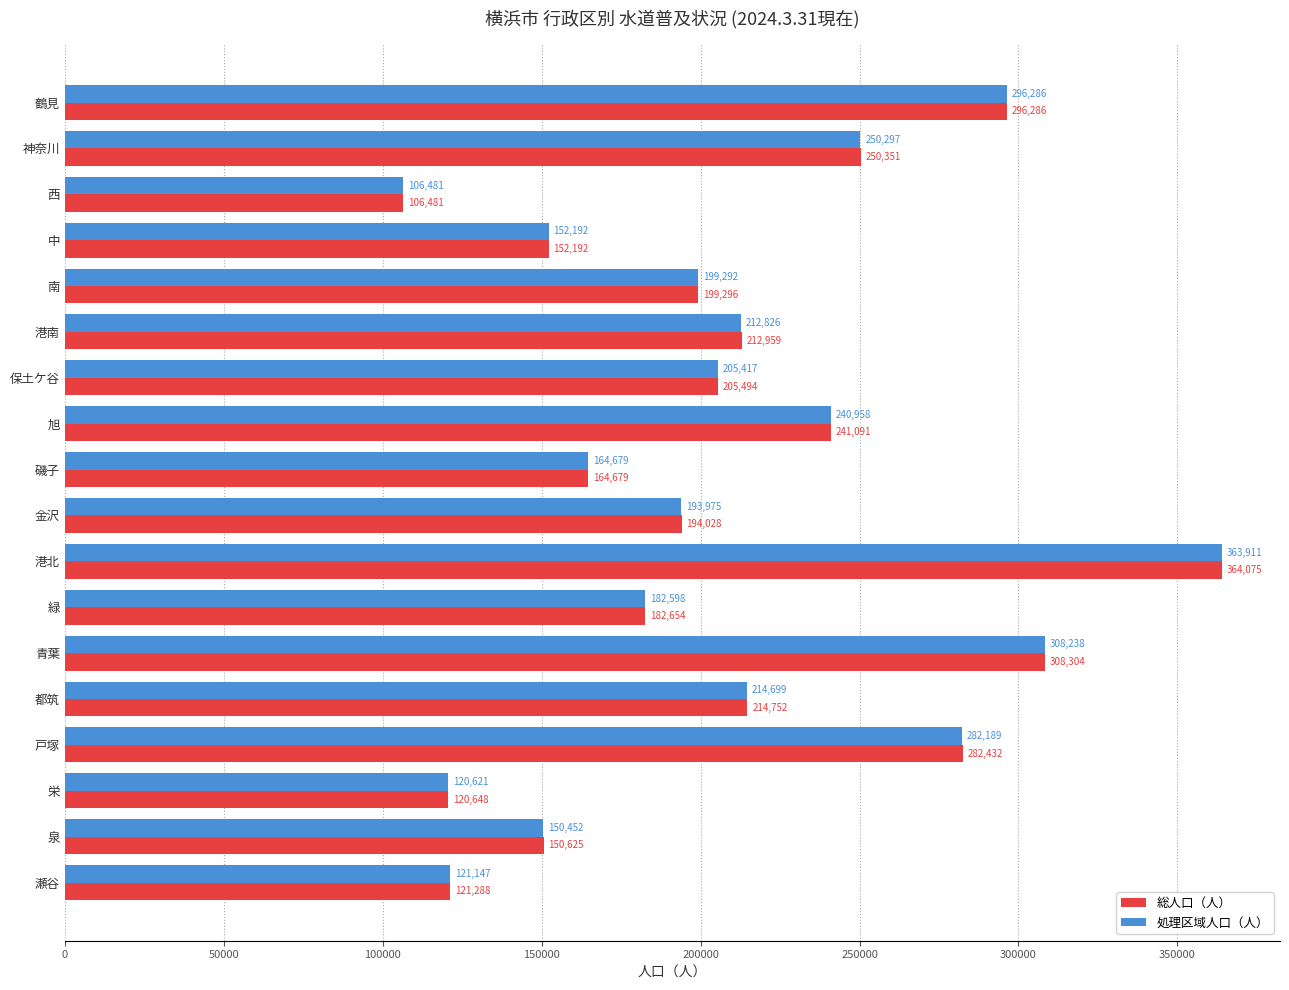

Read the 総人口（人） value at 鶴見, to the nearest 50.

296300